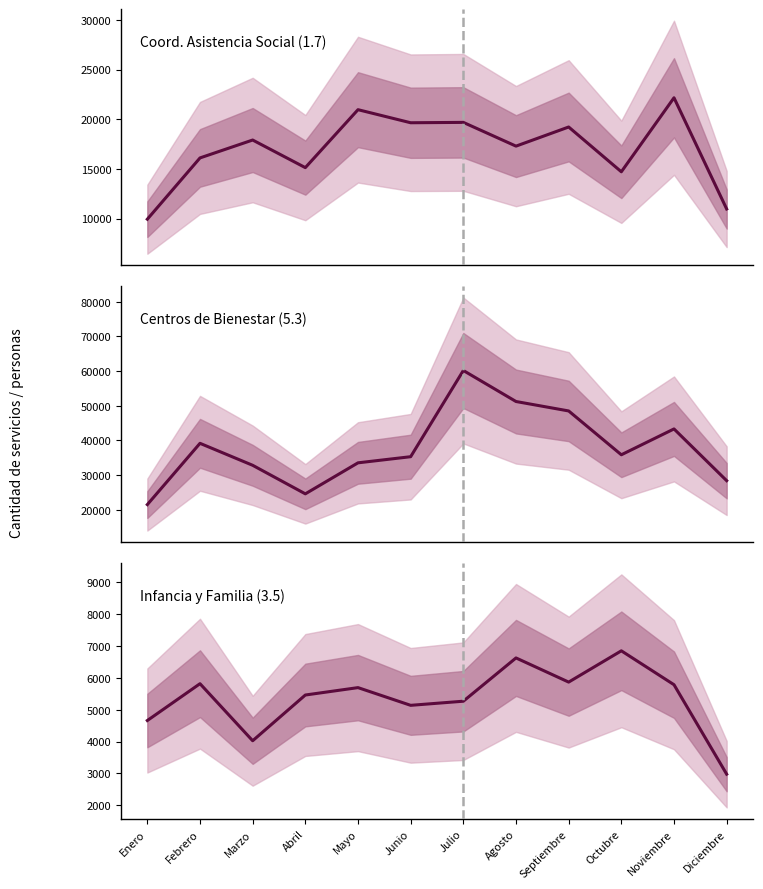

What is the greatest value displayed?

60176